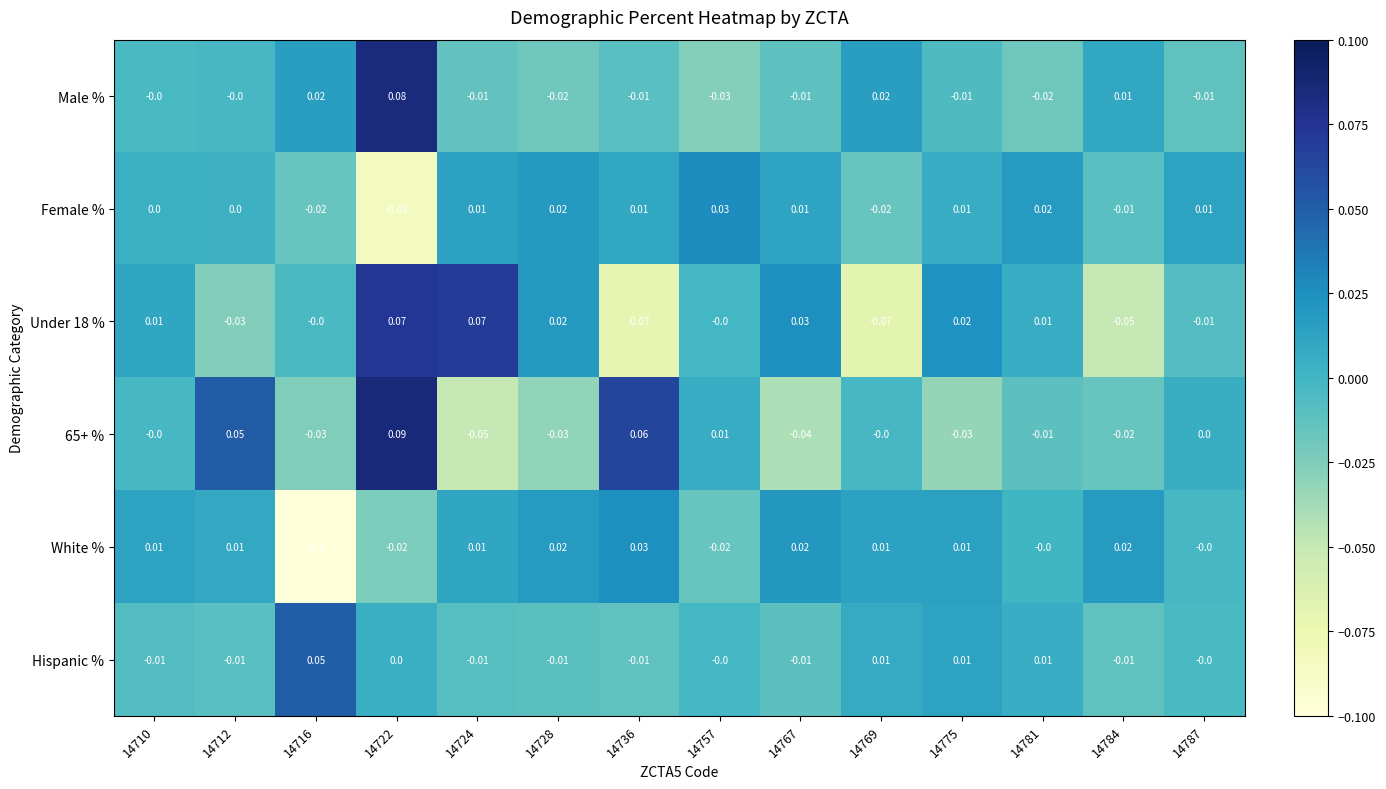

How many values in Hispanic % are below zero?

7